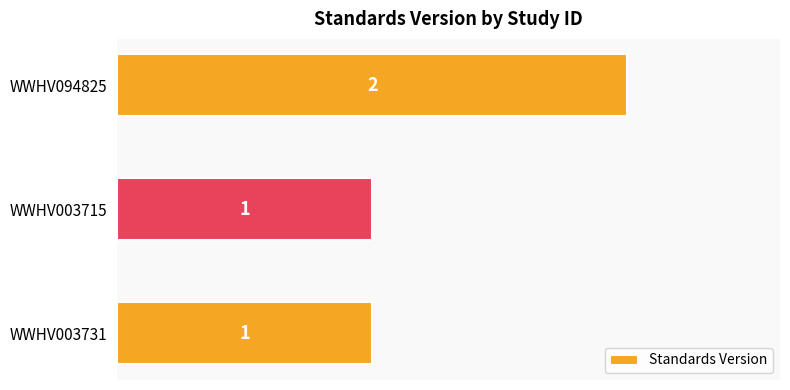

What is the smallest value displayed?

1